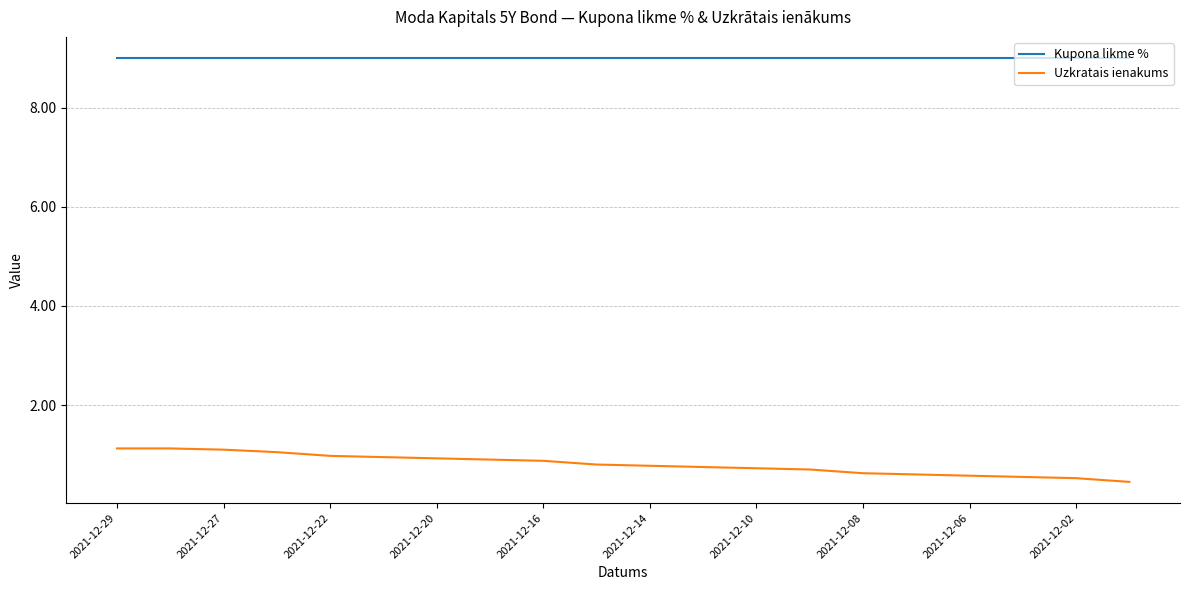

What are all the series names shown in the legend?

Kupona likme %, Uzkratais ienakums